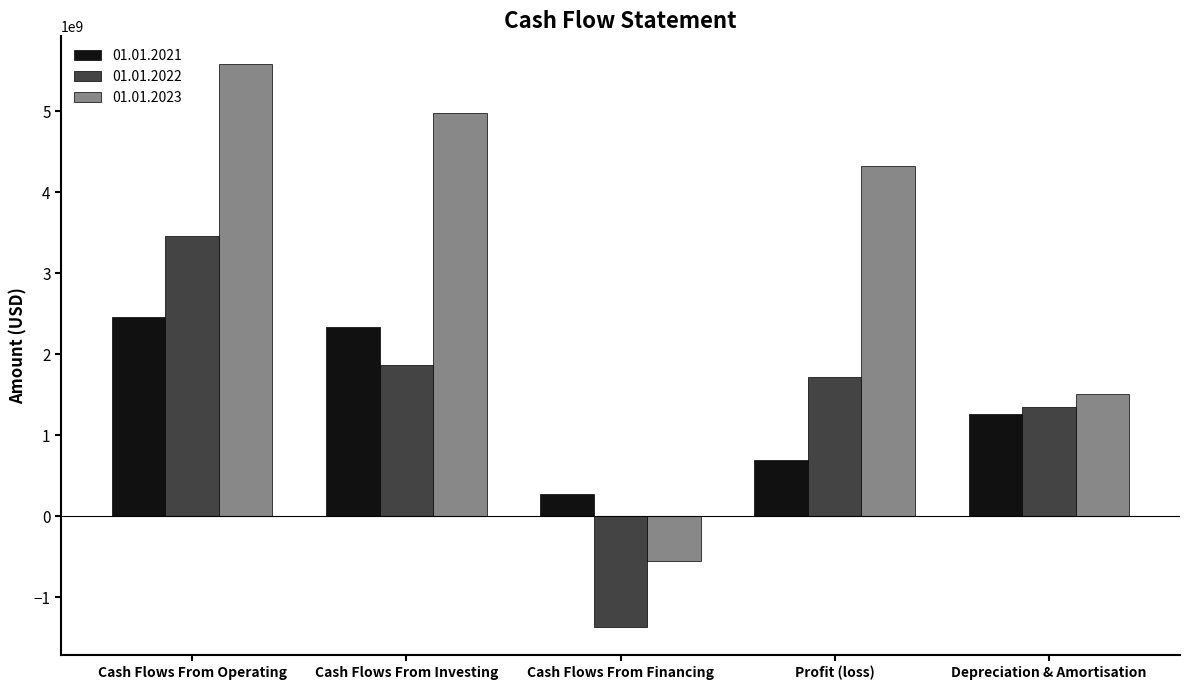

At which category is the sum across all series the highest?

Cash Flows From Operating